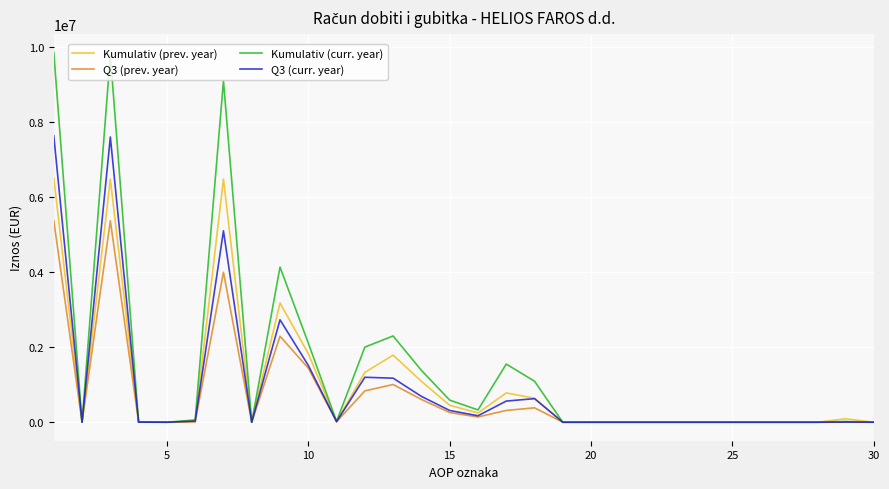

What is the maximum value shown in the chart?

9860969